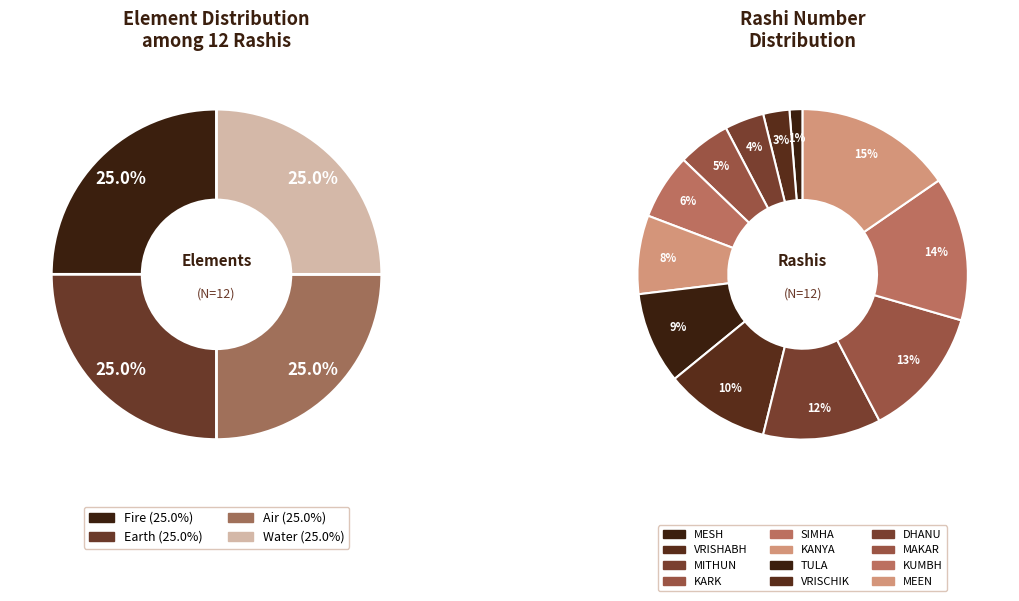

How many slices are in this pie chart?

12